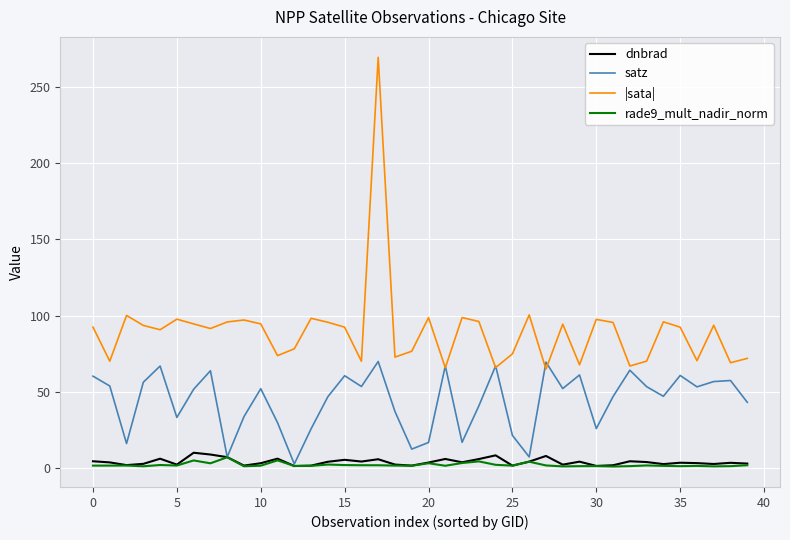

Which series has the largest range (max minus min)?

|sata|